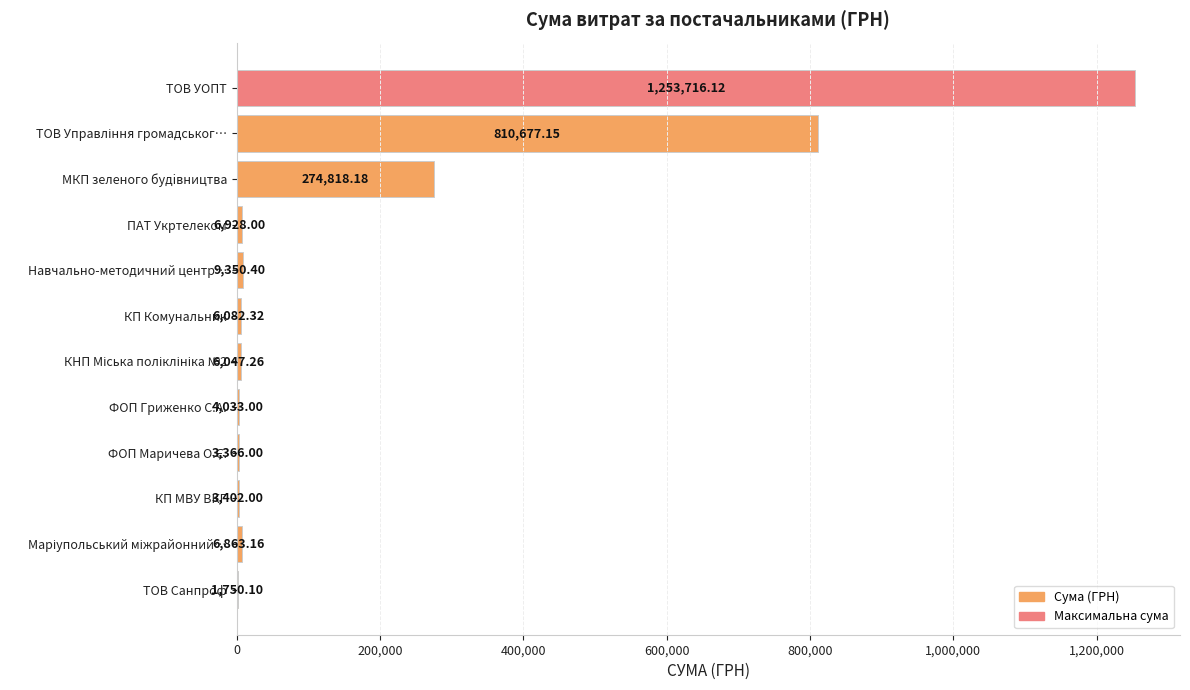

Which has a higher value, МКП зеленого будiвництва or ФОП Гриженко С.А.?

МКП зеленого будiвництва